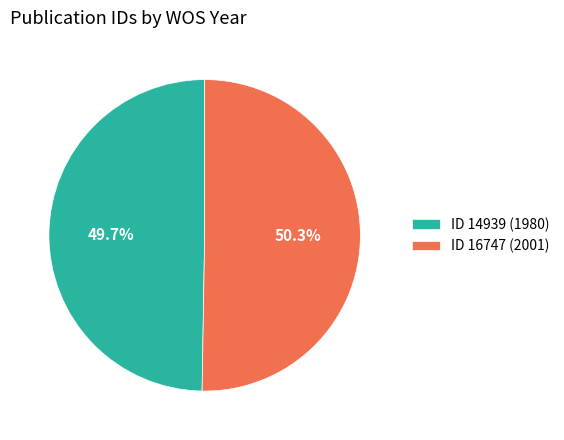

Combined, what portion of the pie is ID 14939 (1980) and ID 16747 (2001)?

100.0%